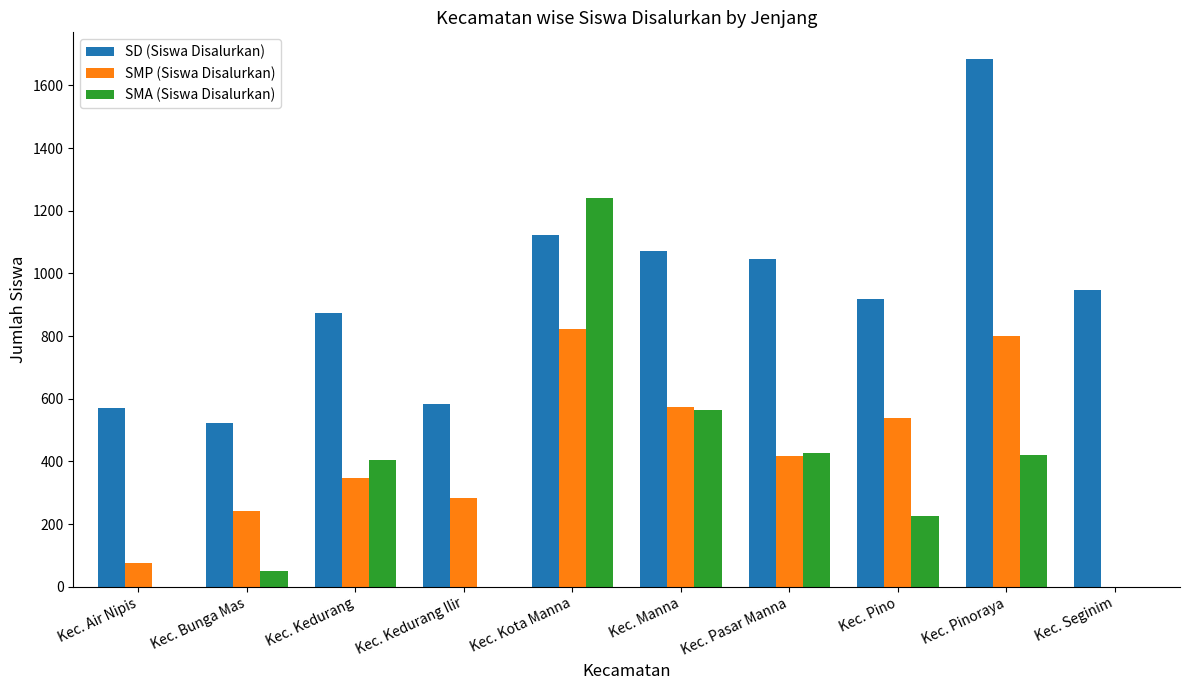

Which series has the largest total across all categories?

SD (Siswa Disalurkan)